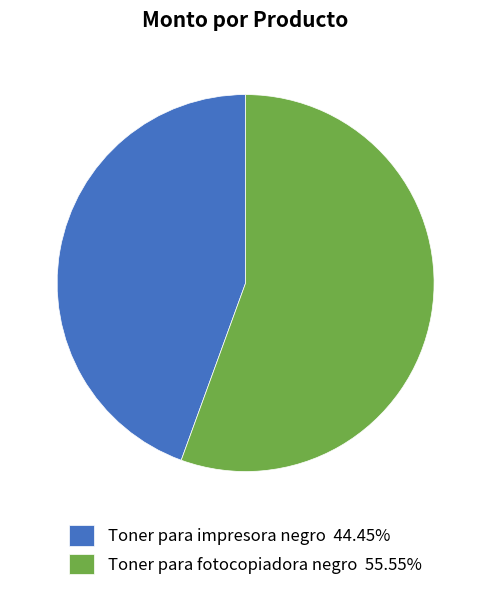

Approximately how many times larger is the value at Toner para impresora negro 44.45% compared to Toner para fotocopiadora negro 55.55%?

0.8